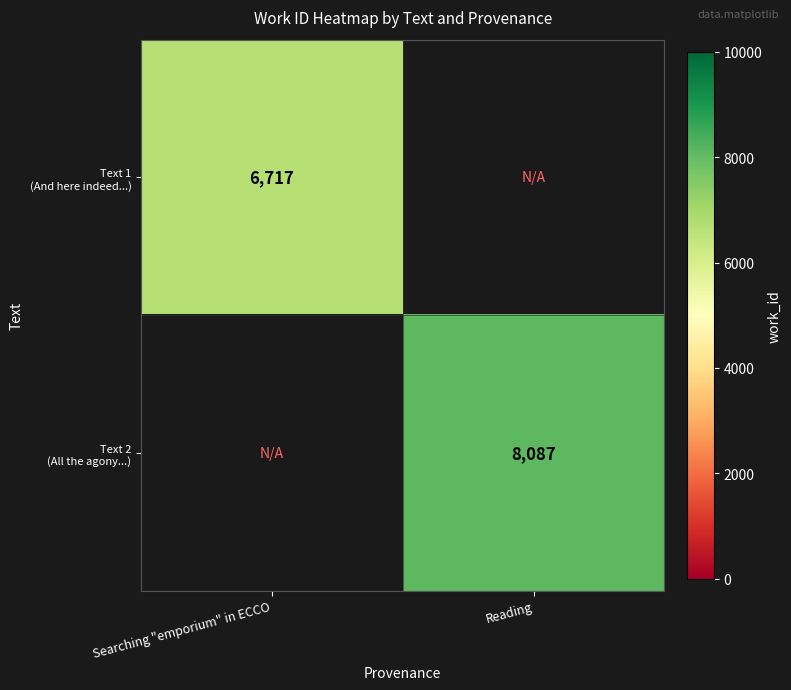

At Searching "emporium" in ECCO, list the series in order from largest to smallest.

Text 1 (And here indeed...), Text 2 (All the agony...)